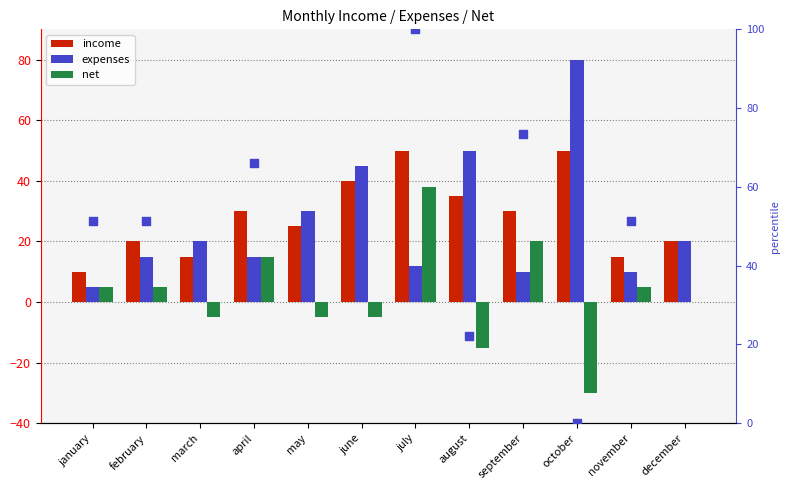

Which series has the largest Y range (max minus min)?

net (percentile)